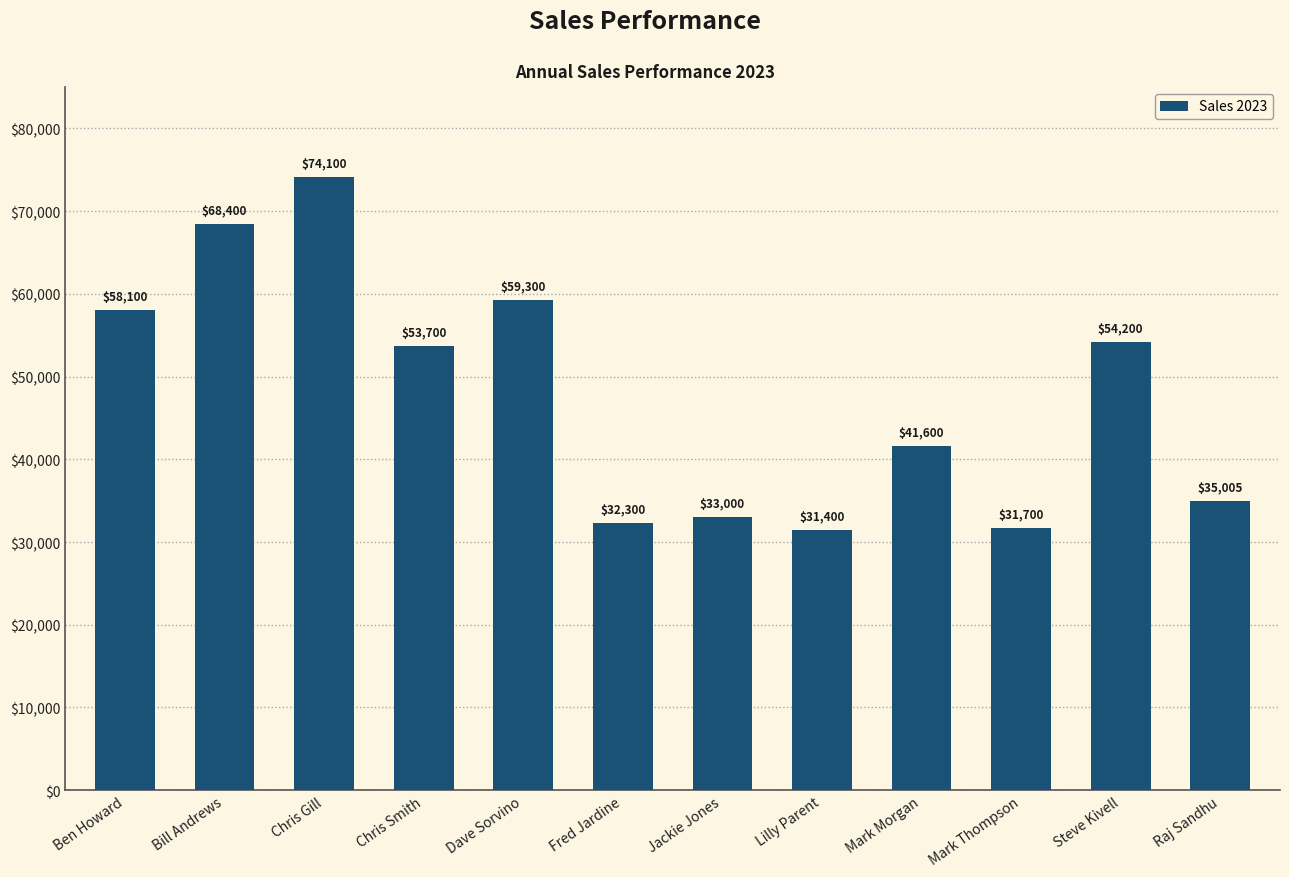

Reading left to right, extract all data points from this chart.

58100	68400	74100	53700	59300	32300	33000	31400	41600	31700	54200	35005